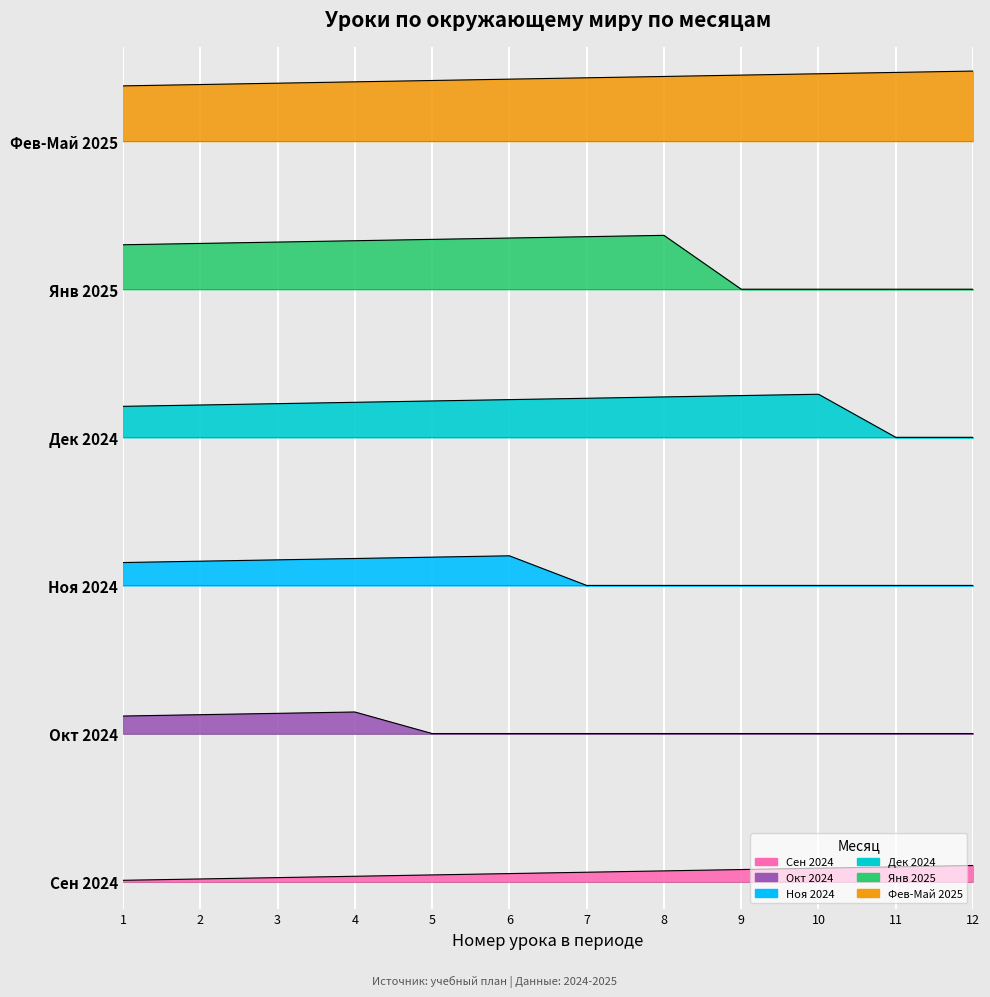

Between 3 and 11, which series saw the biggest shift?

Янв 2025